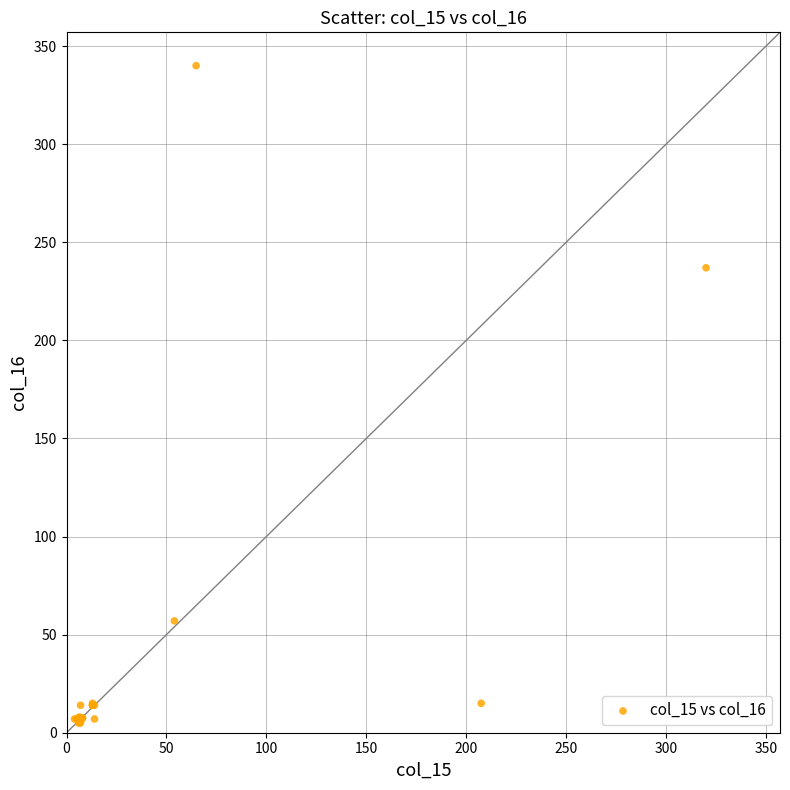

What Y value in the scatter plot is closest to 172?

237.0